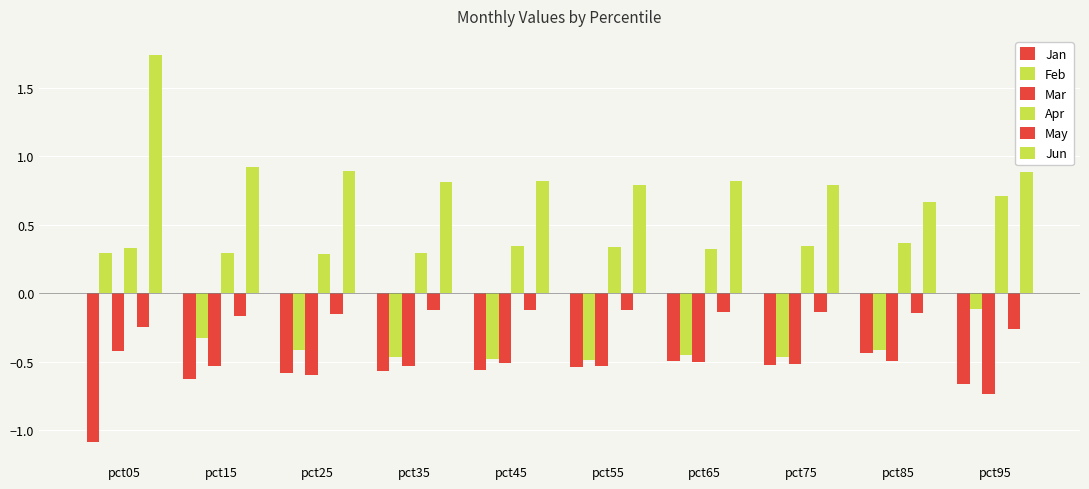

Reading right to left, transcribe all the data shown in this chart.

Jan: pct95=-0.7	pct85=-0.4	pct75=-0.5	pct65=-0.5	pct55=-0.5	pct45=-0.6	pct35=-0.6	pct25=-0.6	pct15=-0.6	pct05=-1.1
Feb: pct95=-0.1	pct85=-0.4	pct75=-0.5	pct65=-0.4	pct55=-0.5	pct45=-0.5	pct35=-0.5	pct25=-0.4	pct15=-0.3	pct05=0.3
Mar: pct95=-0.7	pct85=-0.5	pct75=-0.5	pct65=-0.5	pct55=-0.5	pct45=-0.5	pct35=-0.5	pct25=-0.6	pct15=-0.5	pct05=-0.4
Apr: pct95=0.7	pct85=0.4	pct75=0.3	pct65=0.3	pct55=0.3	pct45=0.3	pct35=0.3	pct25=0.3	pct15=0.3	pct05=0.3
May: pct95=-0.3	pct85=-0.1	pct75=-0.1	pct65=-0.1	pct55=-0.1	pct45=-0.1	pct35=-0.1	pct25=-0.2	pct15=-0.2	pct05=-0.2
Jun: pct95=0.9	pct85=0.7	pct75=0.8	pct65=0.8	pct55=0.8	pct45=0.8	pct35=0.8	pct25=0.9	pct15=0.9	pct05=1.7